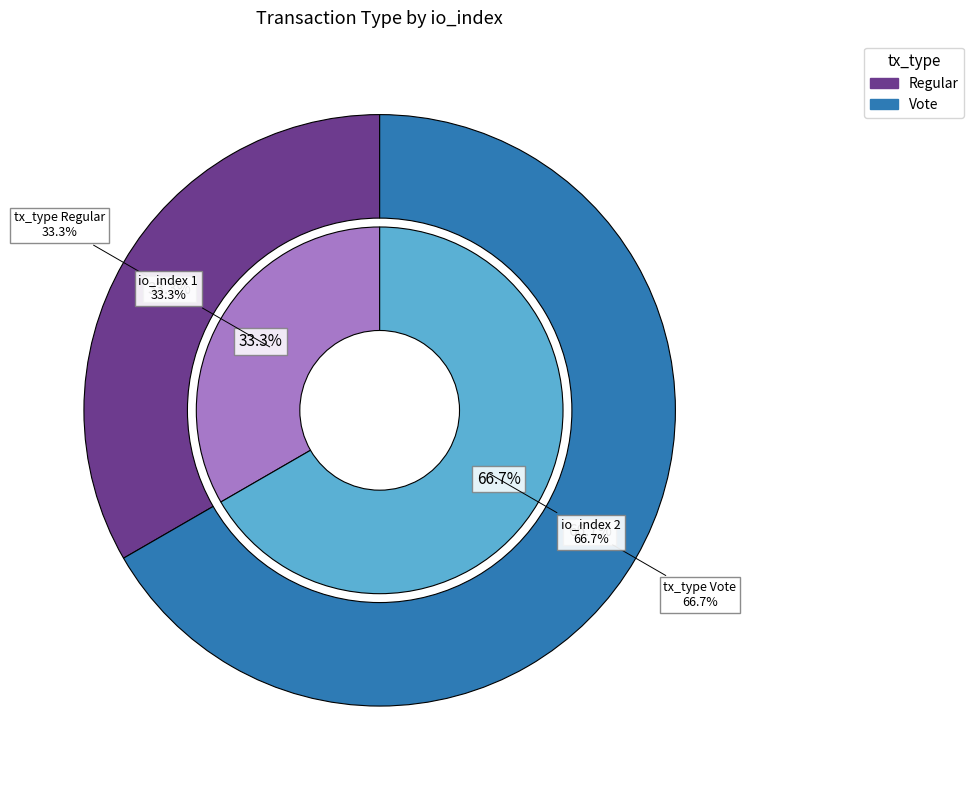

What is the largest slice in the pie chart?

Vote